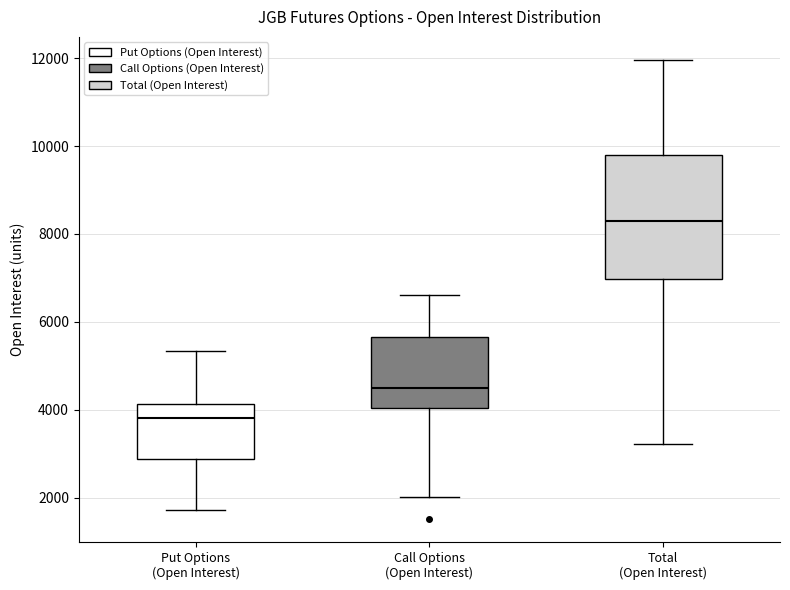

Reading left to right, transcribe this box plot: for each box, give where its median line is, the range the box spans, and where its two whiskers end, as read against the y-axis. The values are not printed on the chart, so give them approximately, as read against the axis.

Put Options (Open Interest): median 3800, box 2800 to 4200, whiskers 1800 to 5400
Call Options (Open Interest): median 4400, box 4000 to 5600, whiskers 2000 to 6600
Total (Open Interest): median 8200, box 7000 to 9800, whiskers 3200 to 12000